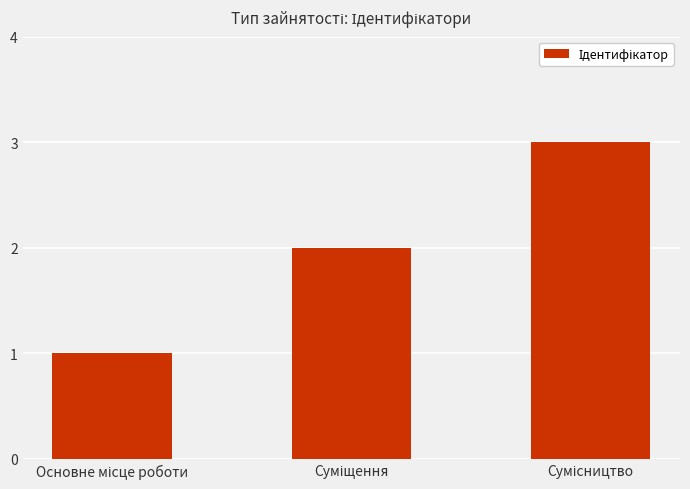

What is the sum of all values?

6